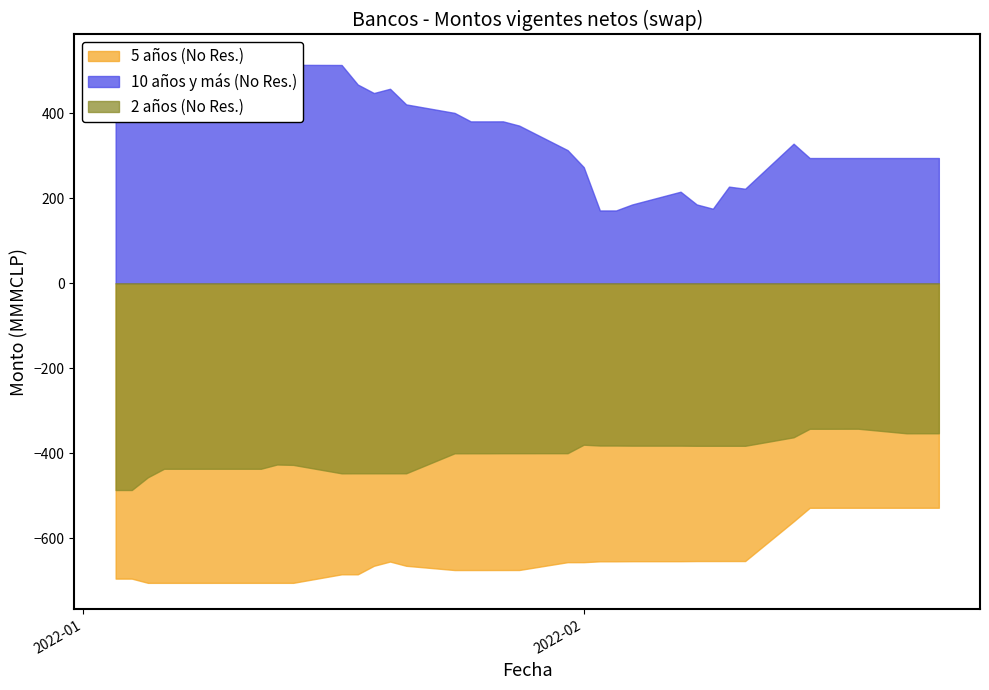

True or false: 2 años (No Res.) has more than 2 points higher than both neighbors.

True